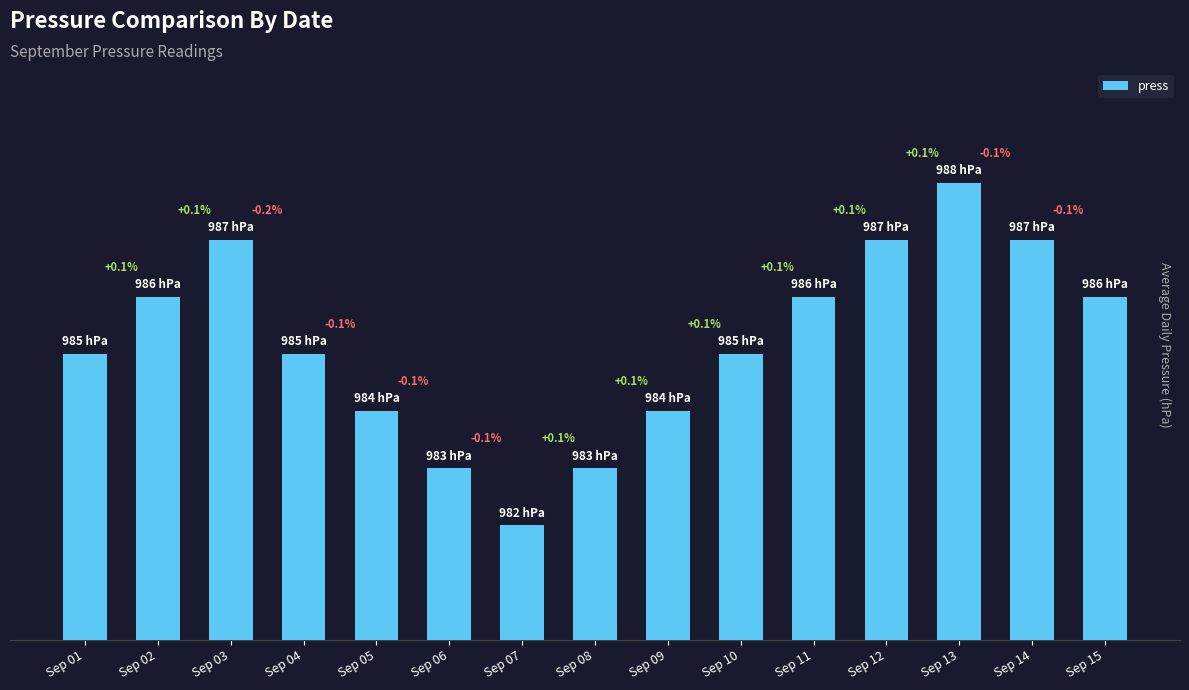

How many values are between 984 and 987?

11